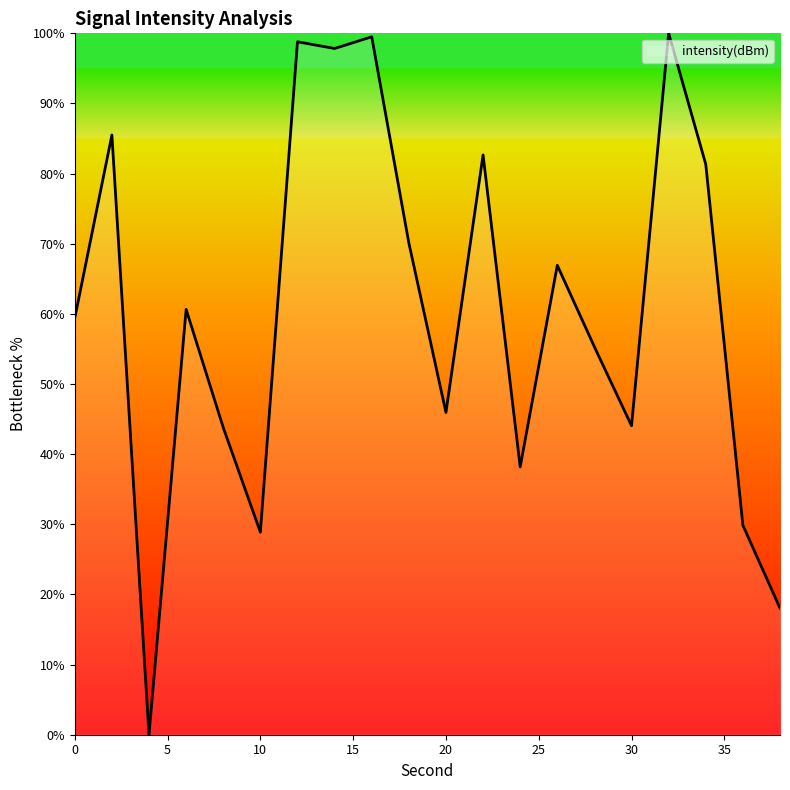

What is the maximum value shown in the chart?

100.0